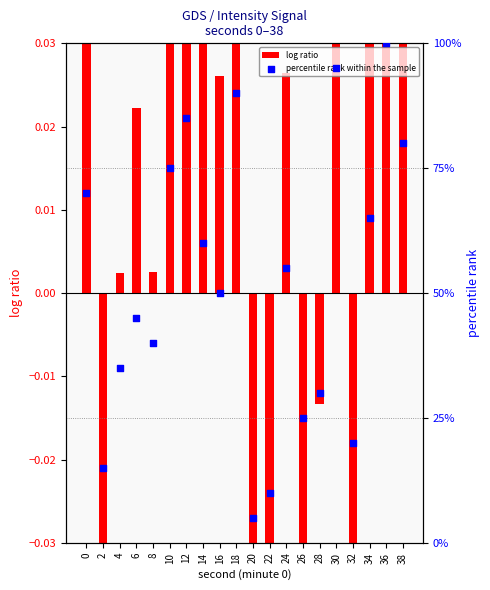

Is the value of percentile rank within the sample at 16 greater than the value of log ratio at 12?

Yes